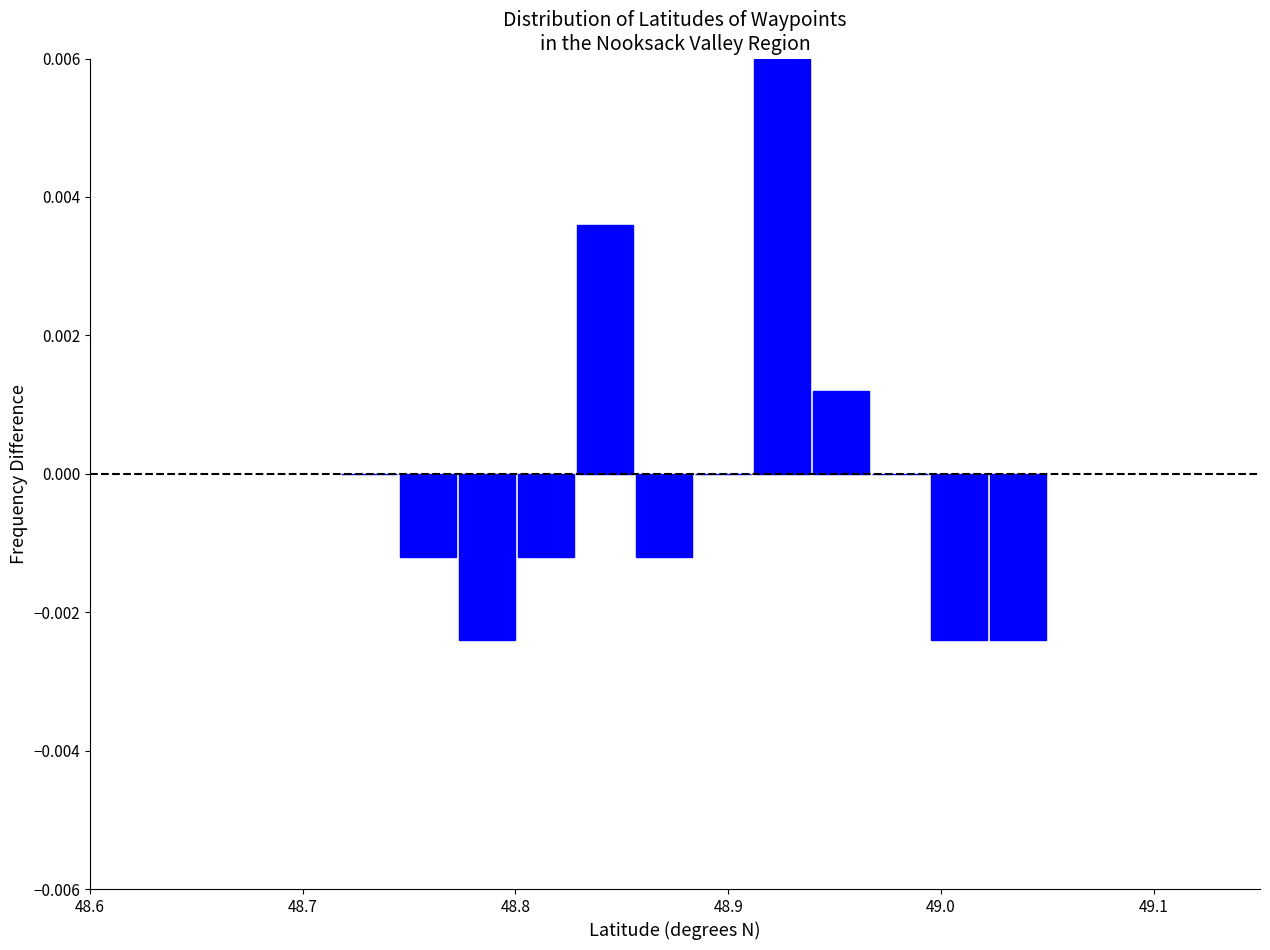

Around what value on the x-axis is the tallest bar? Give the approximate position of its centre, as read against the axis.

48.93